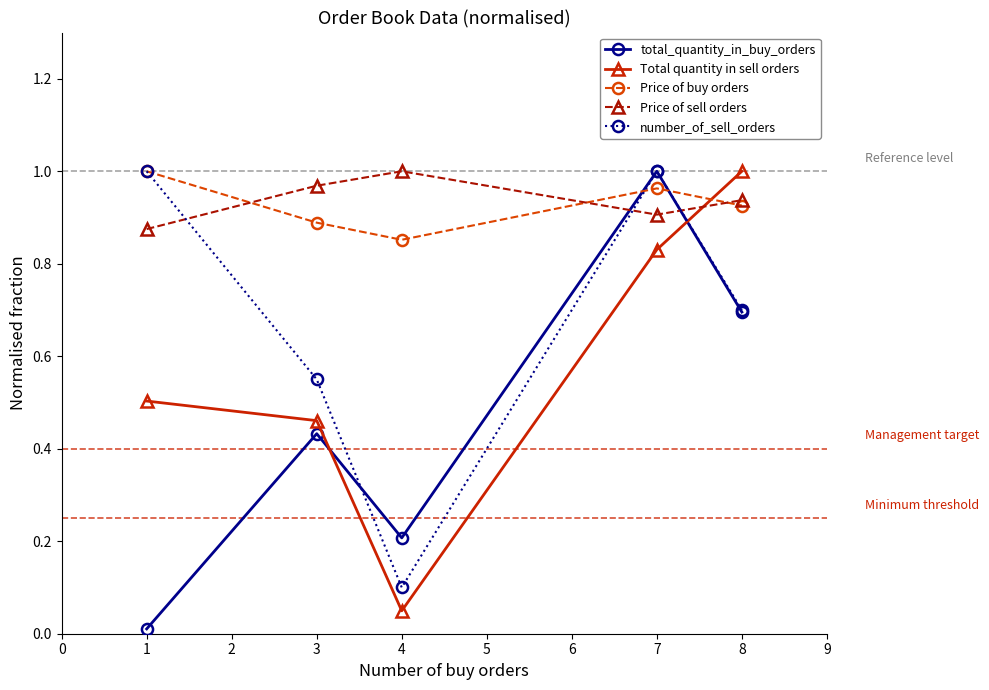

What is the total value across all series at 3?

3.3